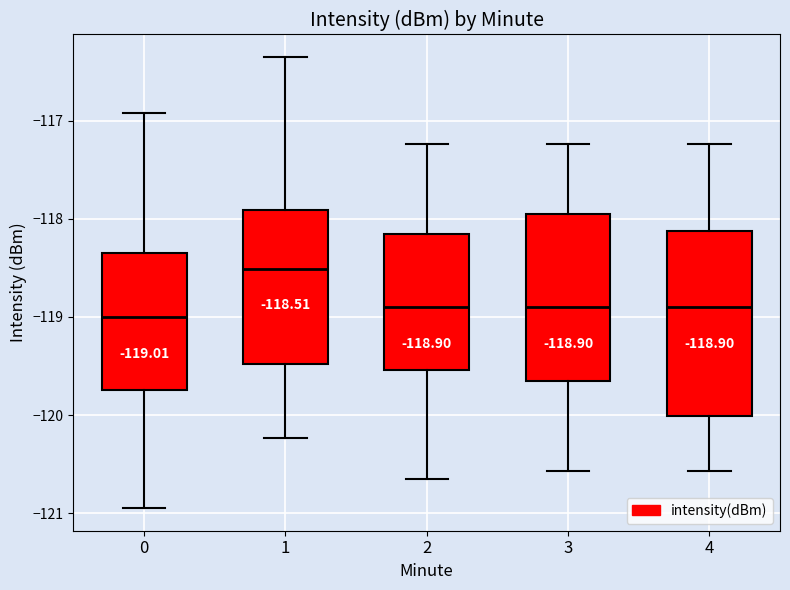

Which box is the tallest, from its lower edge to its upper edge?

4